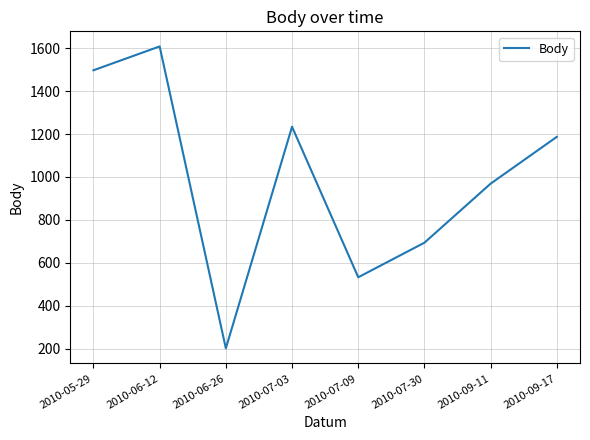

What is the approximate value at 2010-06-26?

202